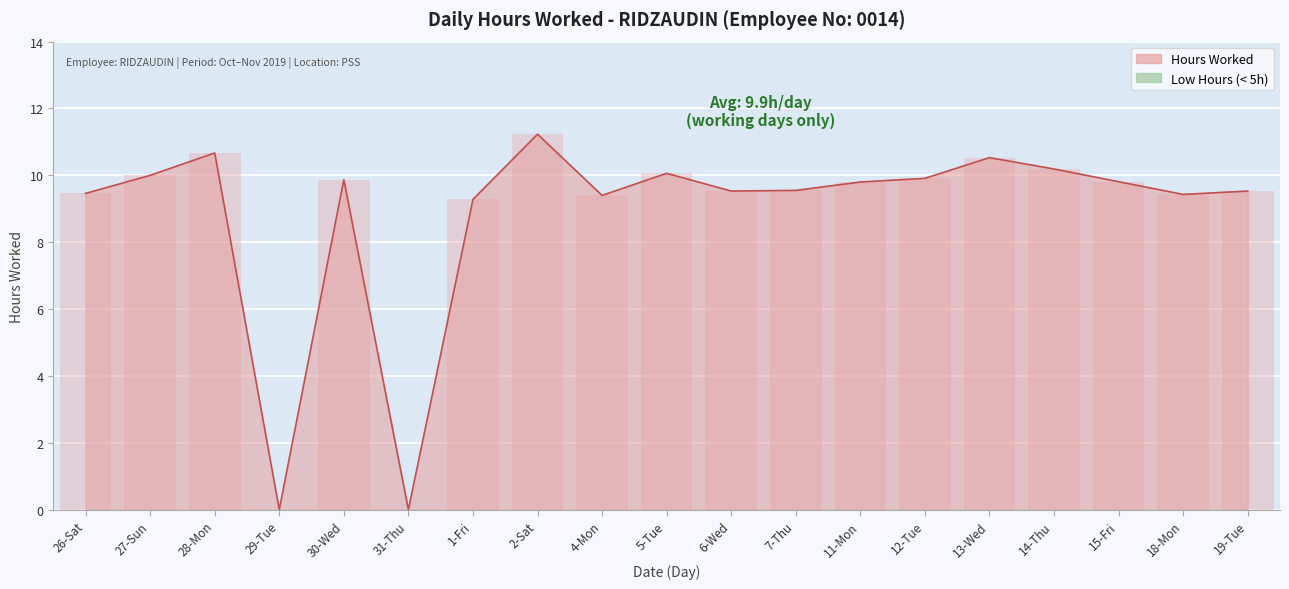

Reading right to left, list all the values displayed in this chart.

19-Tue=9.5	18-Mon=9.4	15-Fri=9.8	14-Thu=10.2	13-Wed=10.5	12-Tue=9.9	11-Mon=9.8	7-Thu=9.6	6-Wed=9.5	5-Tue=10.1	4-Mon=9.4	2-Sat=11.2	1-Fri=9.3	31-Thu=0.0	30-Wed=9.9	29-Tue=0.0	28-Mon=10.7	27-Sun=10.0	26-Sat=9.5